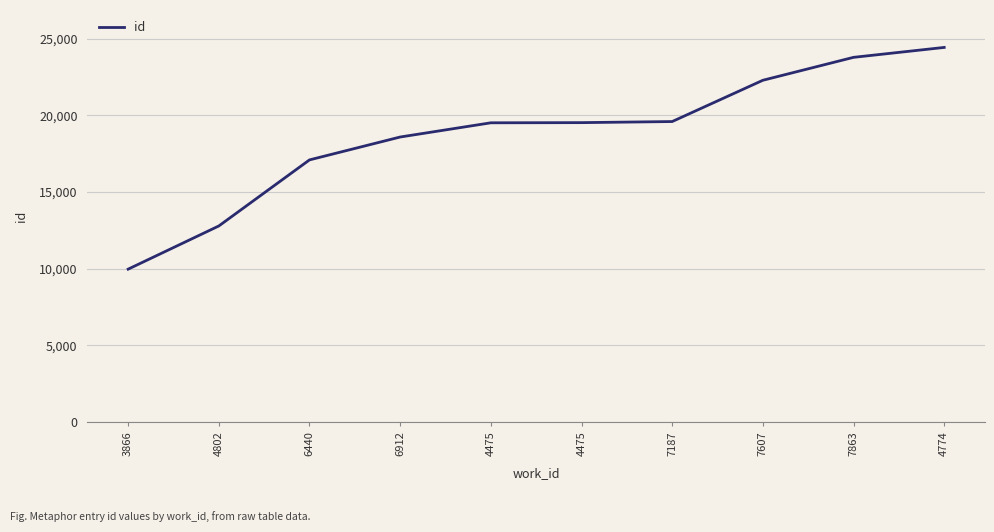

How many lines are shown in the chart?

1